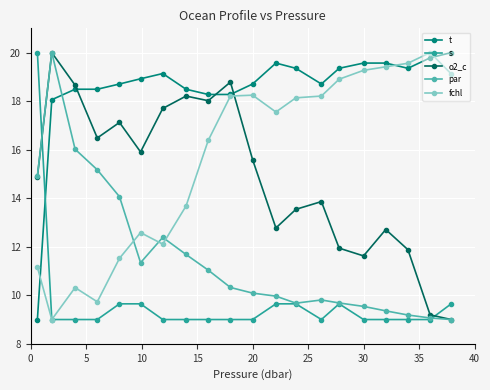

Which series has the largest total across all categories?

t